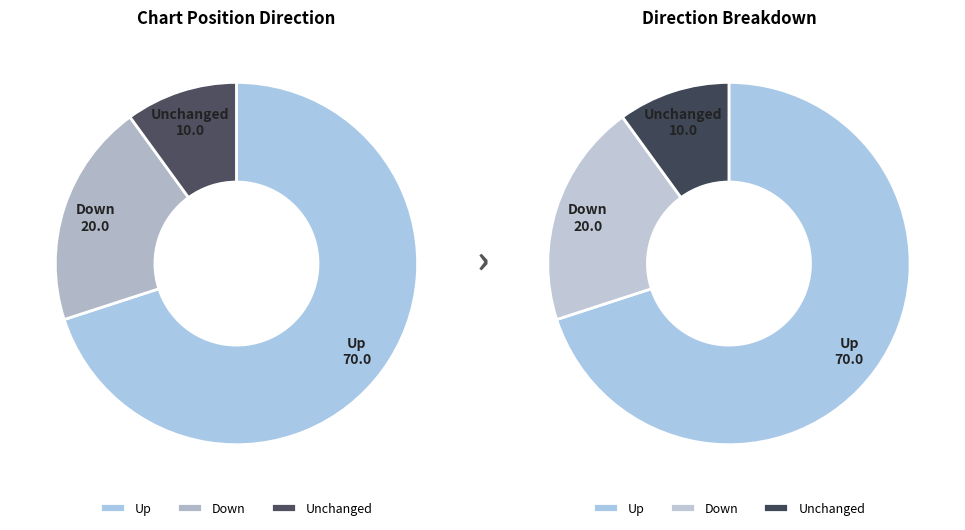

Count the number of slices in the pie.

3